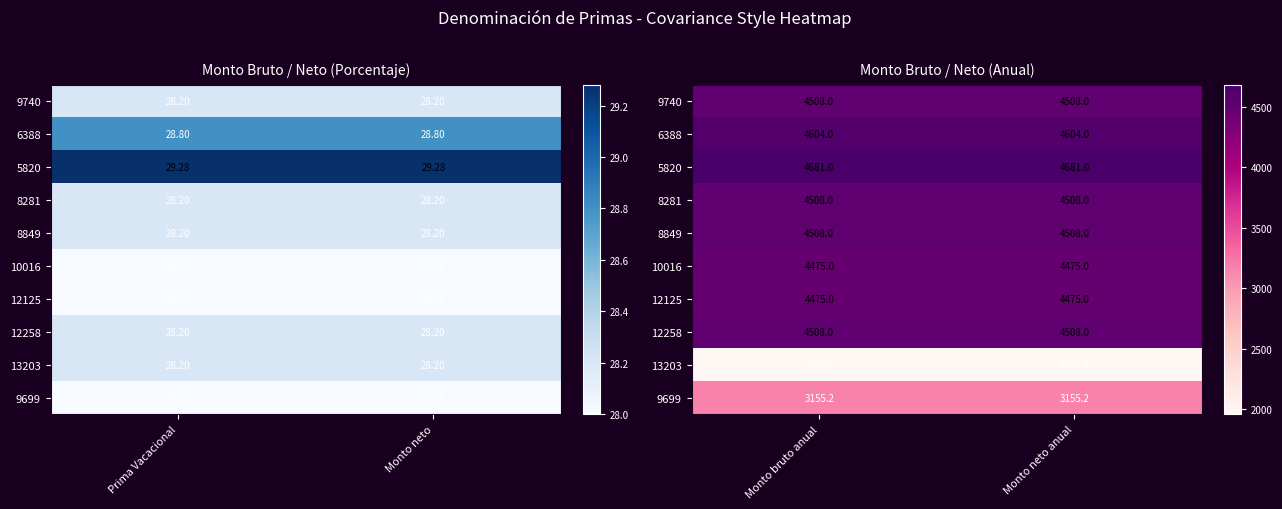

What is the difference between the highest and lowest values at Monto neto anual?

2723.1